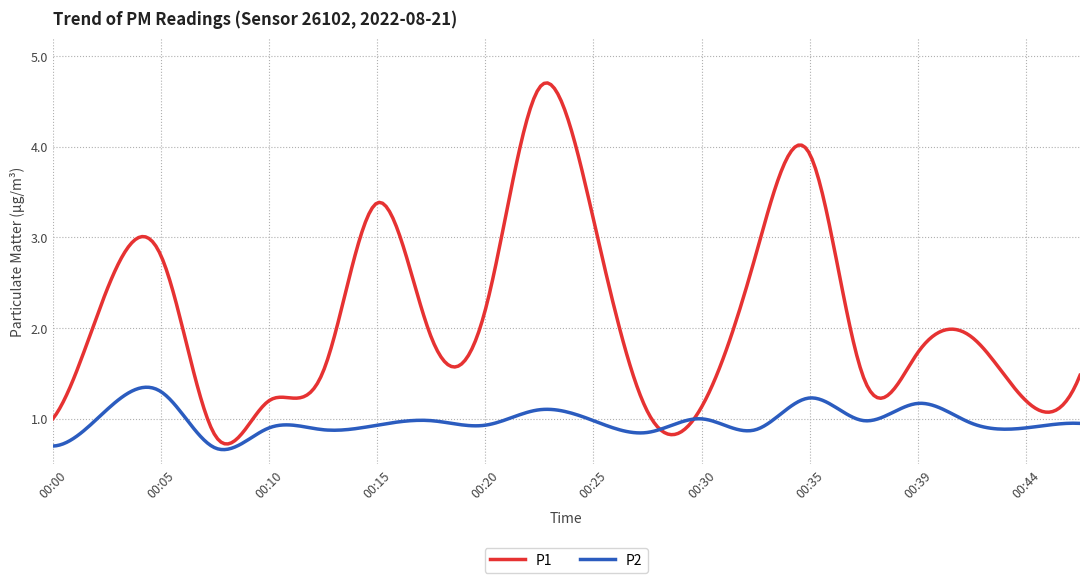

What is the maximum value shown in the chart?

4.7